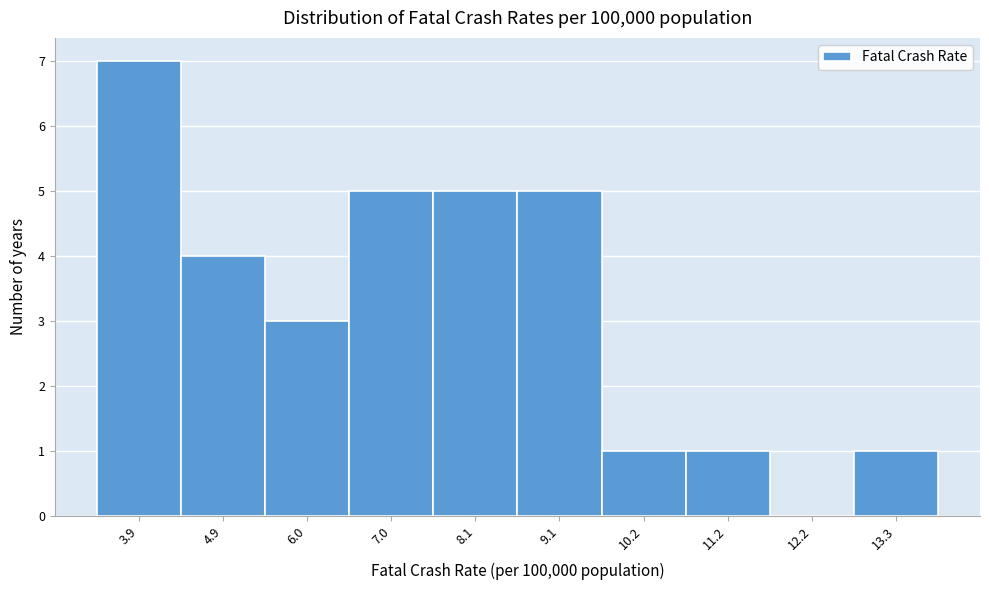

Reading right to left, transcribe all the data shown in this chart.

13.3=1	12.2=0	11.2=1	10.2=1	9.1=5	8.1=5	7.0=5	6.0=3	4.9=4	3.9=7